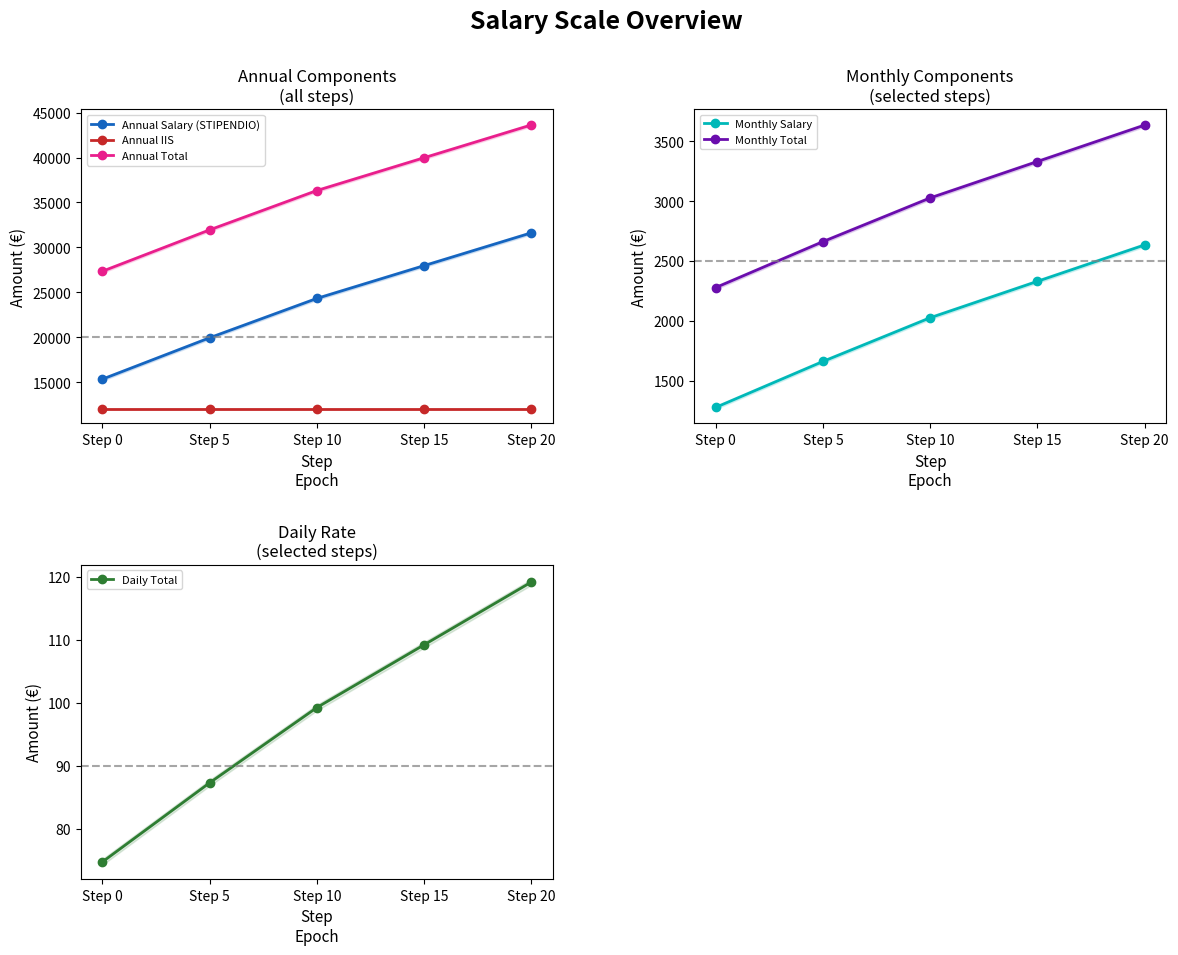

At which label does Monthly Salary first exceed 2026?

Step 10